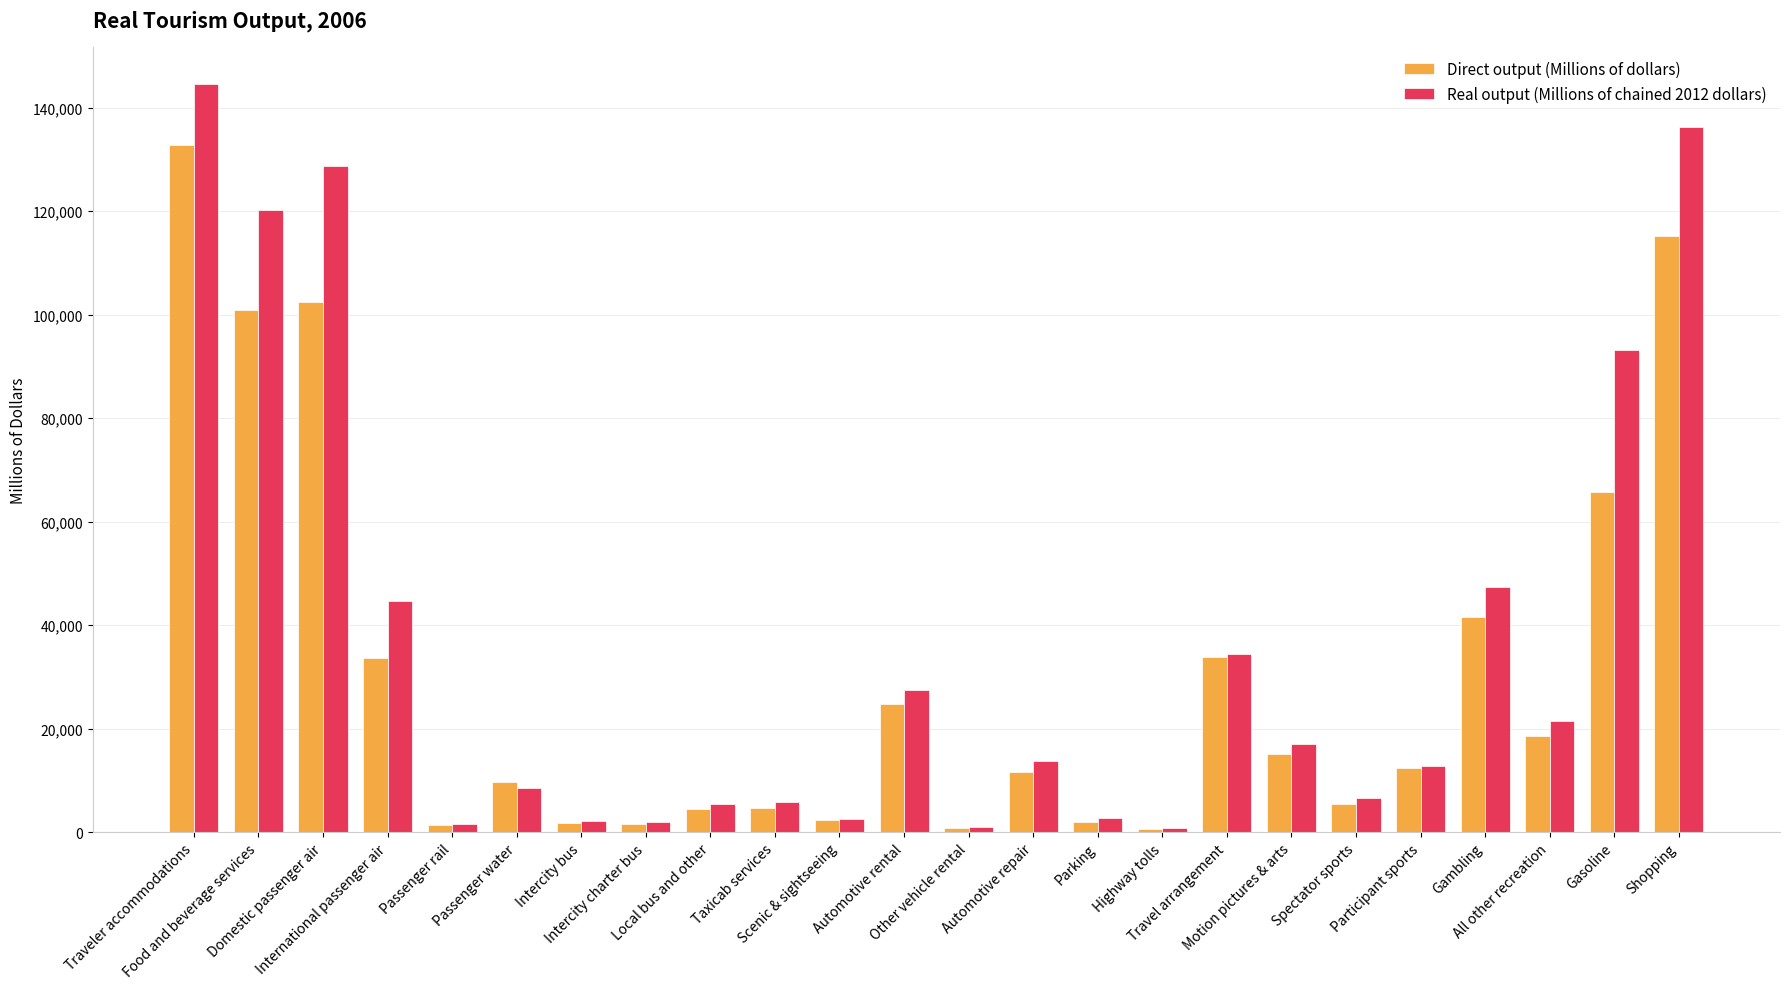

At which label does Real output (Millions of chained 2012 dollars) first exceed 13740?

Traveler accommodations